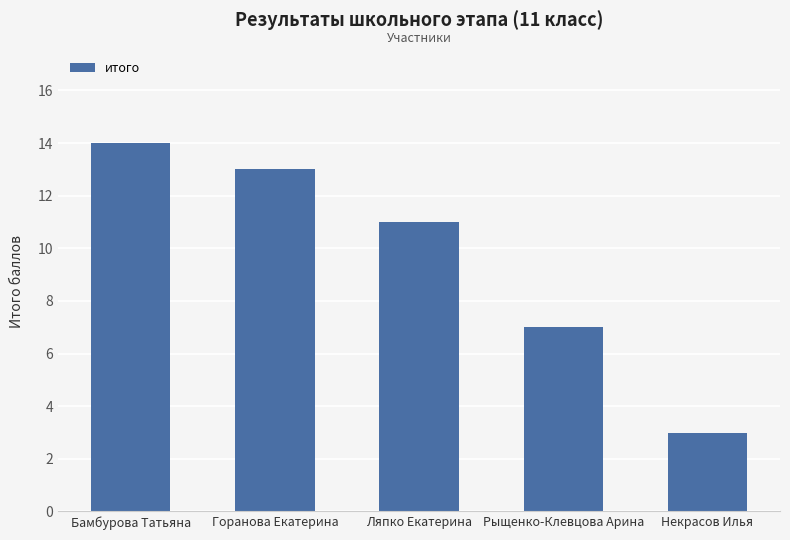

The chart shows a value of 7 at Рыщенко-Клевцова Арина. True or false?

True